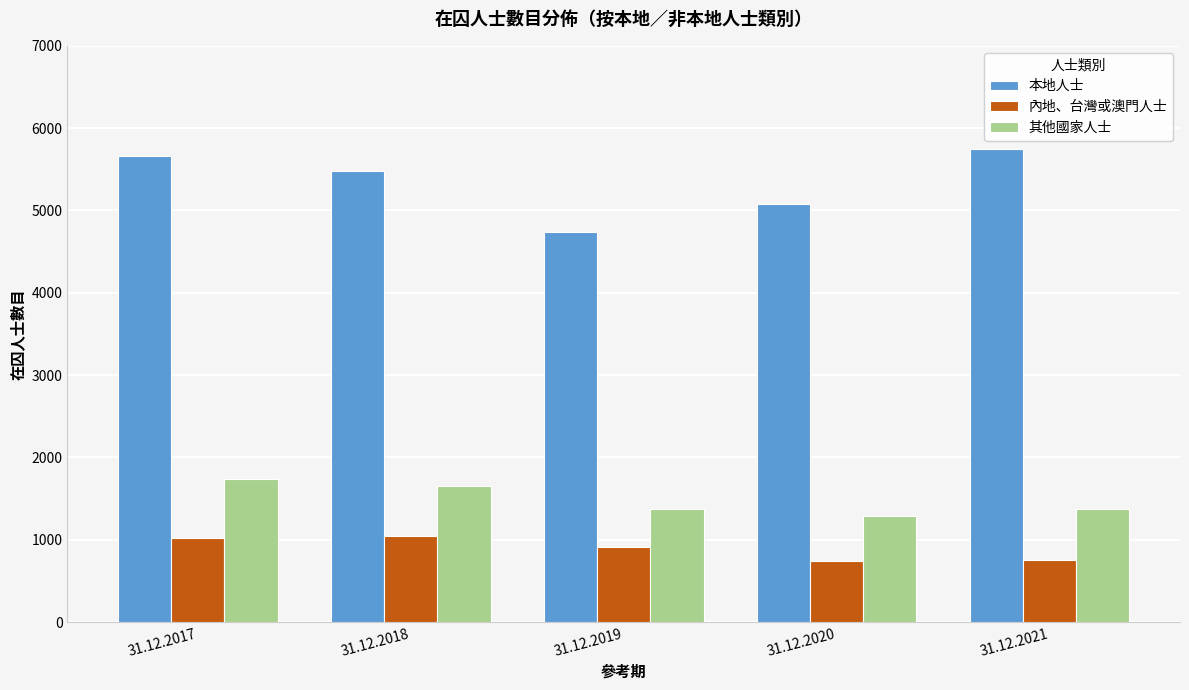

At 31.12.2018, list the series in order from largest to smallest.

本地人士, 其他國家人士, 內地、台灣或澳門人士